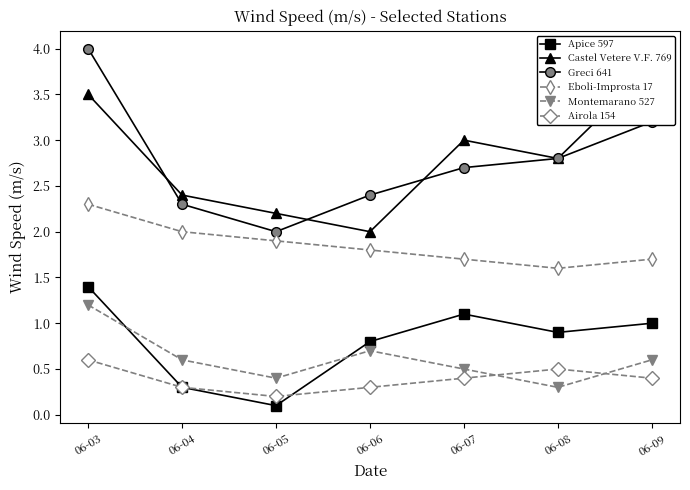

Which label corresponds to the largest value in the chart?

06-03